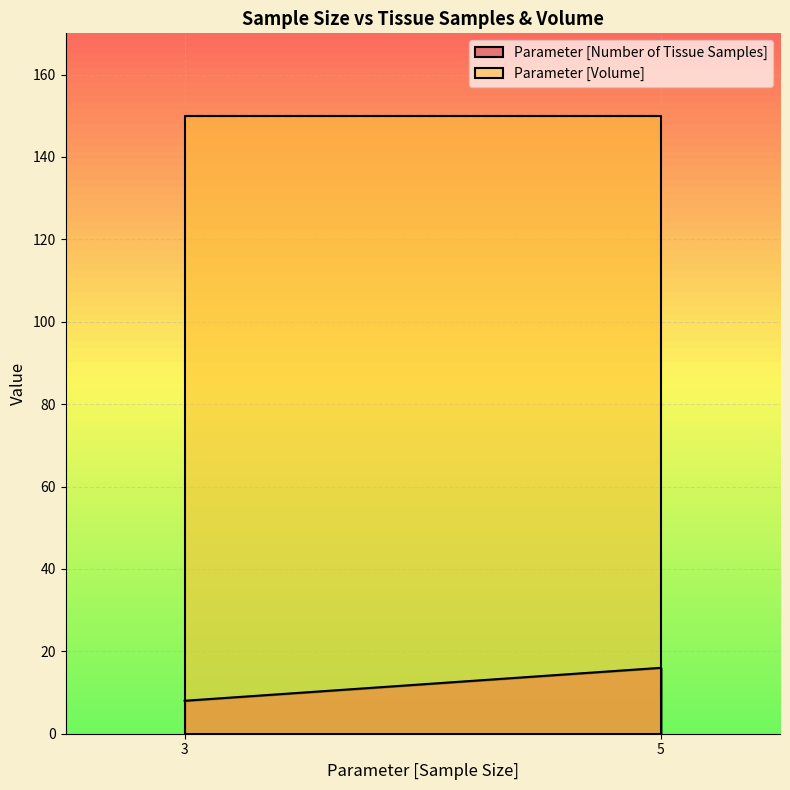

True or false: Parameter [Number of Tissue Samples] and Parameter [Volume] cross at least once.

False